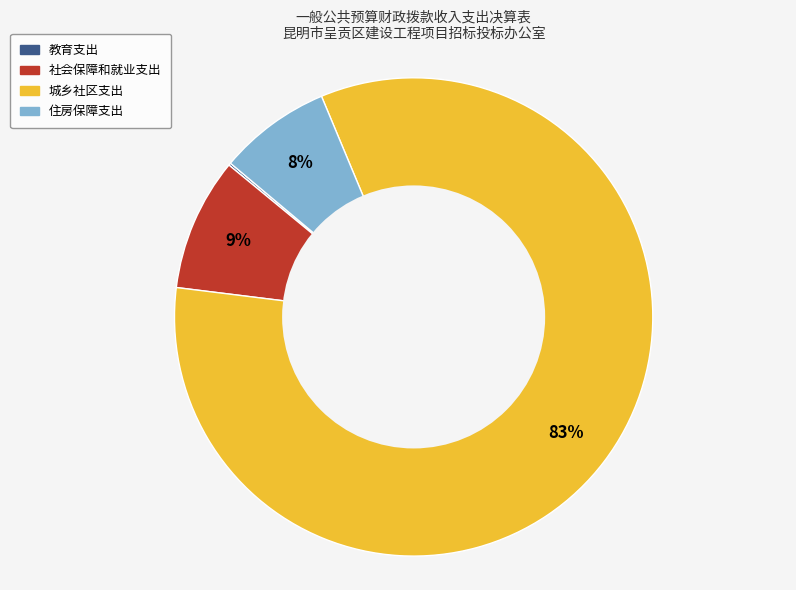

To the nearest percent, what portion does 社会保障和就业支出 represent?

9%